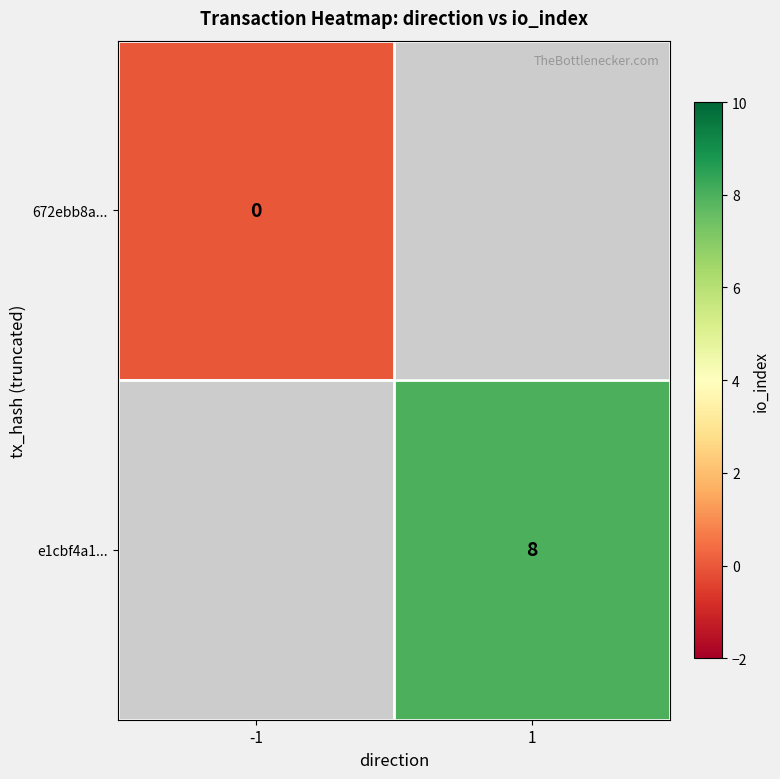

The value of e1cbf4a1... at 1 is 13. True or false?

False